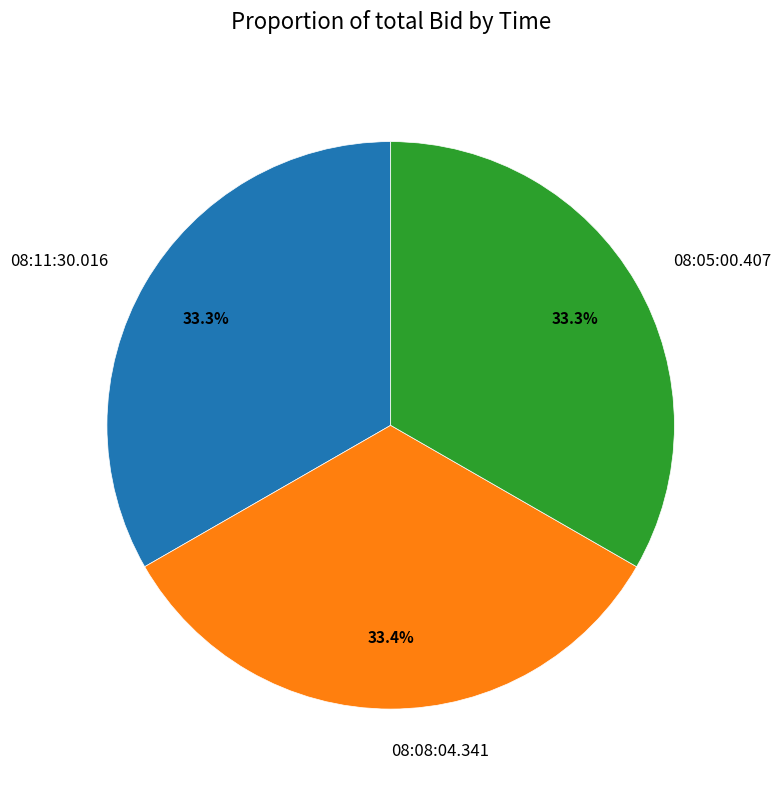

To the nearest percent, what is the combined percentage of 08:08:04.341 and 08:11:30.016?

67%